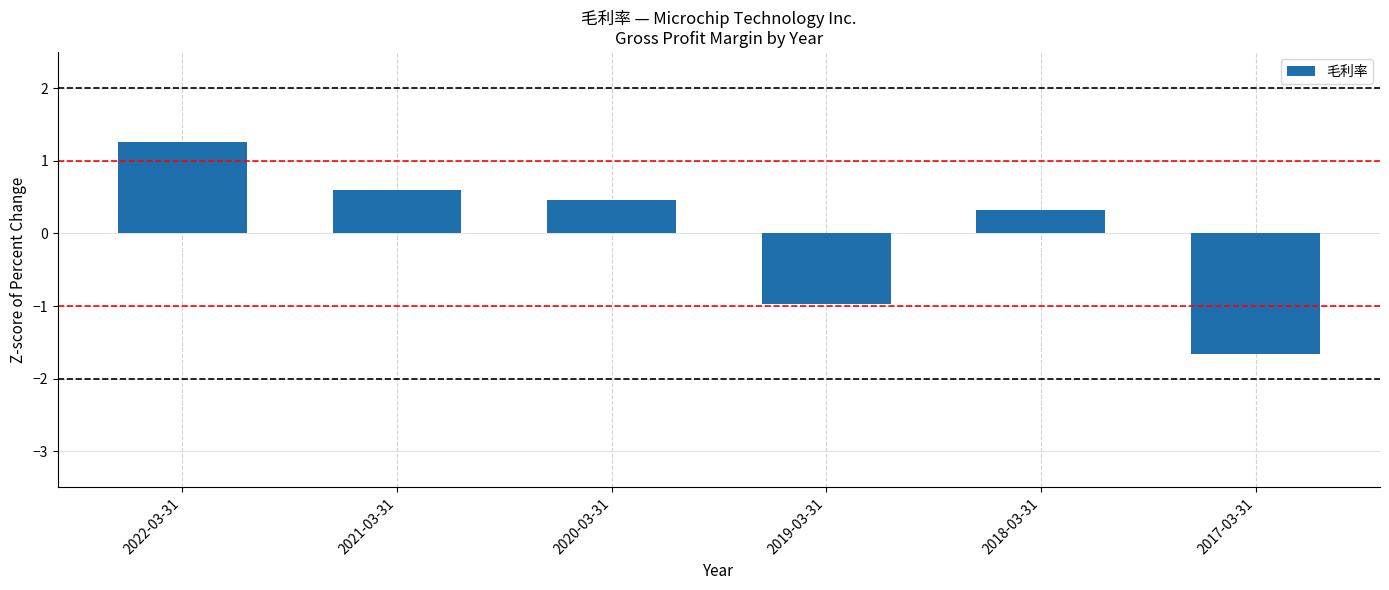

Are the bars grouped side by side (vs. stacked)?

No